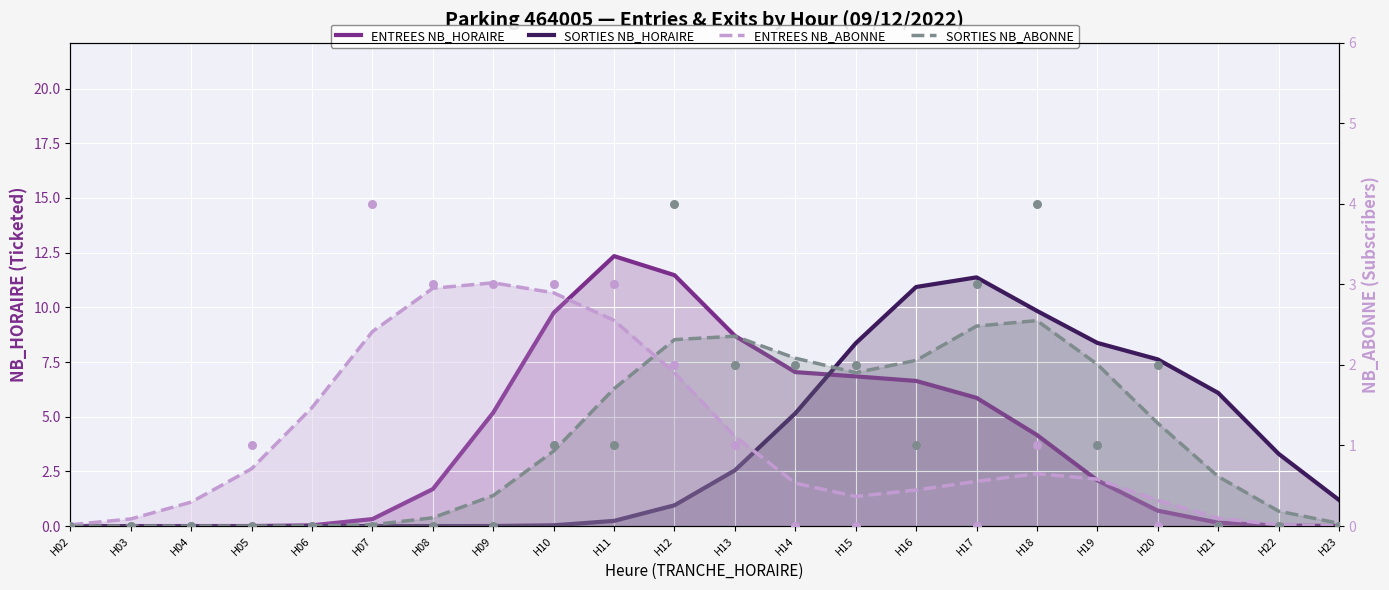

What is the total value across all series at H20?

9.9